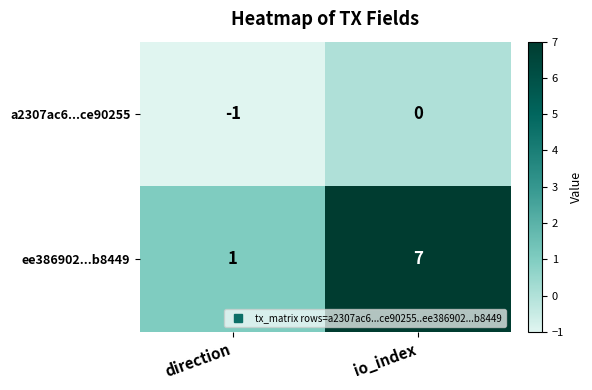

At which category does the chart reach its minimum across all series?

direction